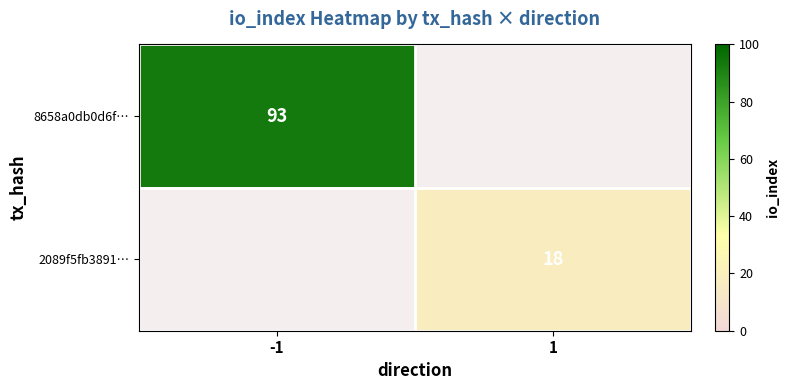

Is it true that 8658a0db0d6f… equals 93 at -1?

True